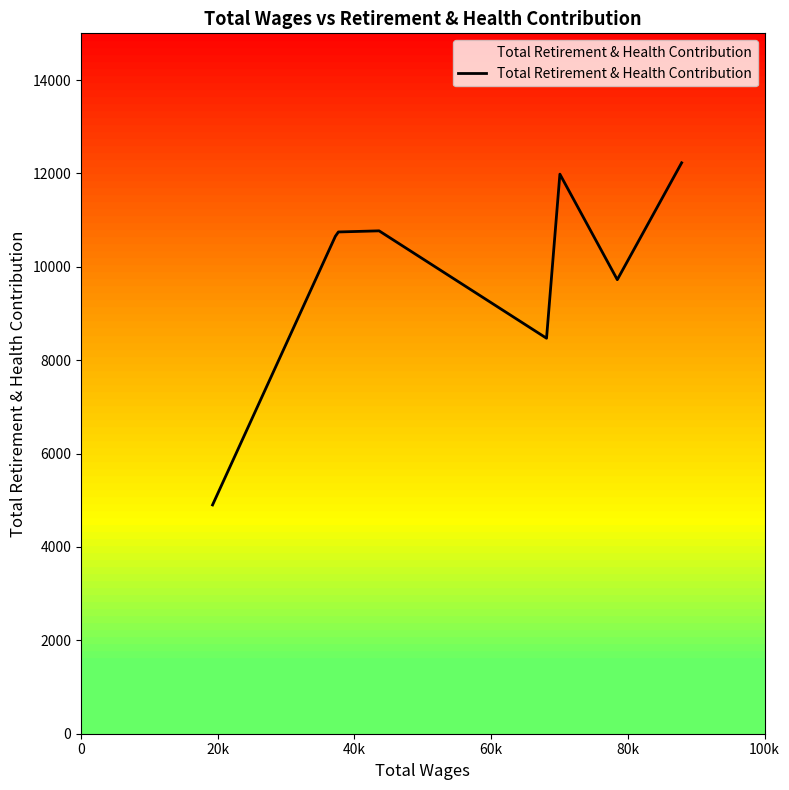

What is the average value?

9934